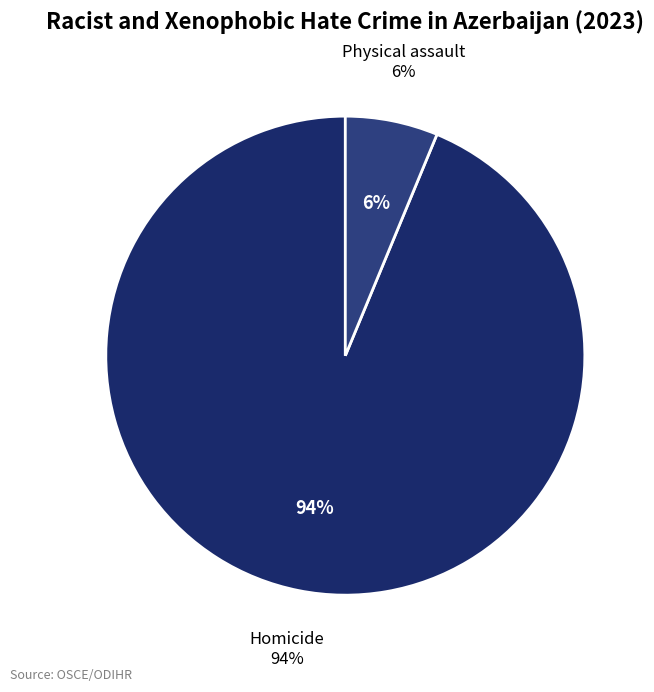

Rank the categories by value from highest to lowest.

Homicide, Physical assault